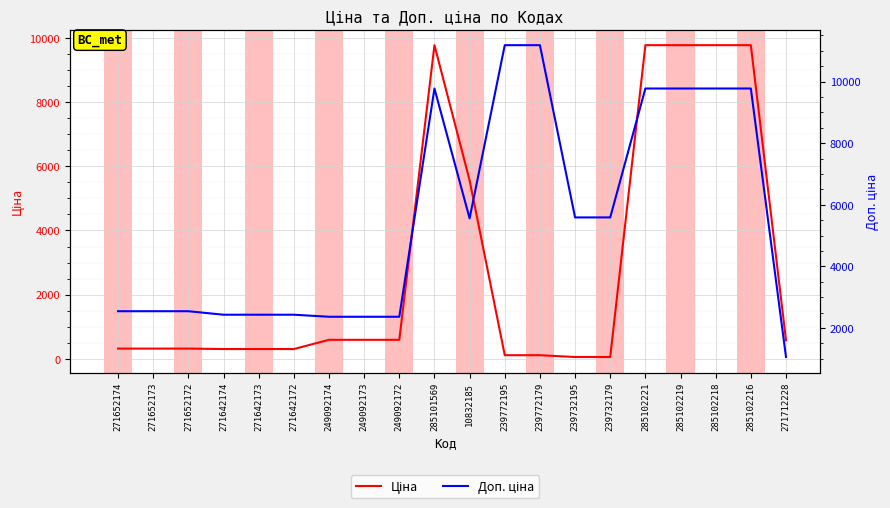

Rank the series by their average value, from lowest to highest.

Ціна, Доп. ціна